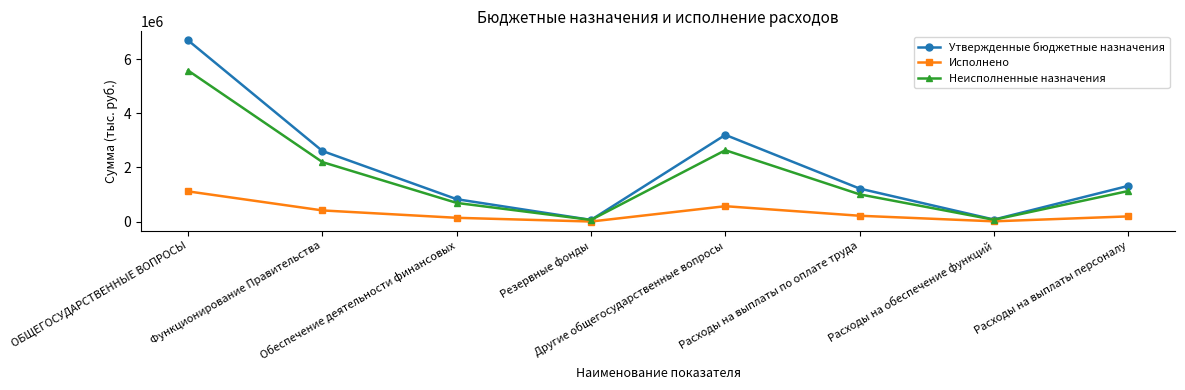

The Неисполненные назначения series shows 416717.9 at Обеспечение деятельности финансовых. True or false?

False